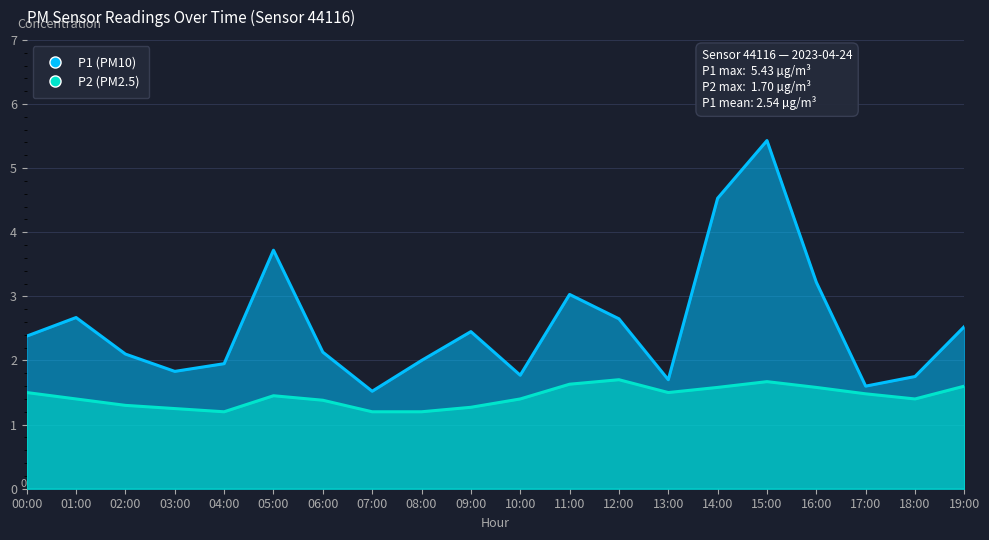

How many categories are shown in the chart?

20